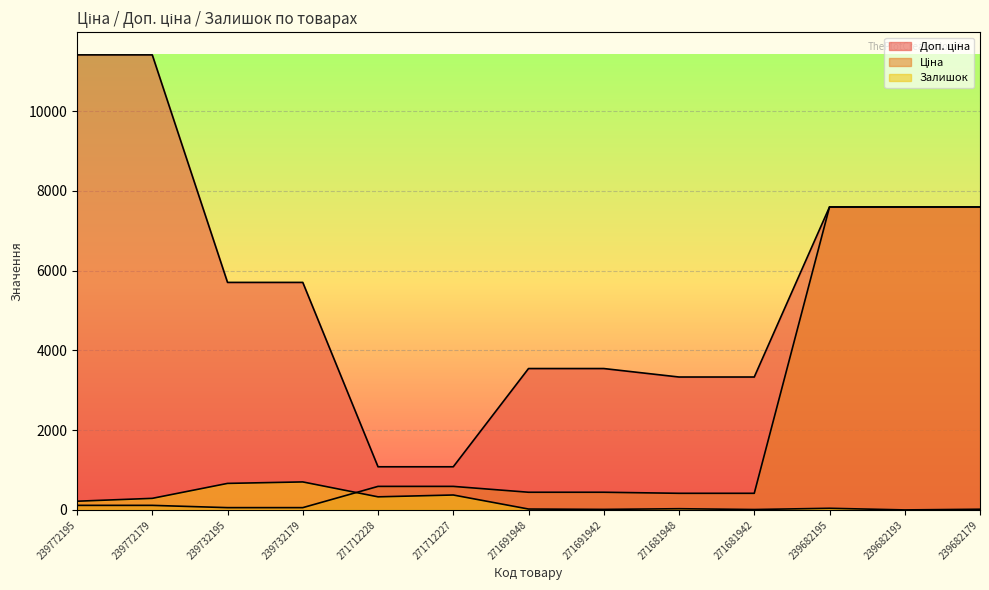

At which category does Залишок reach its first local valley?

271712228